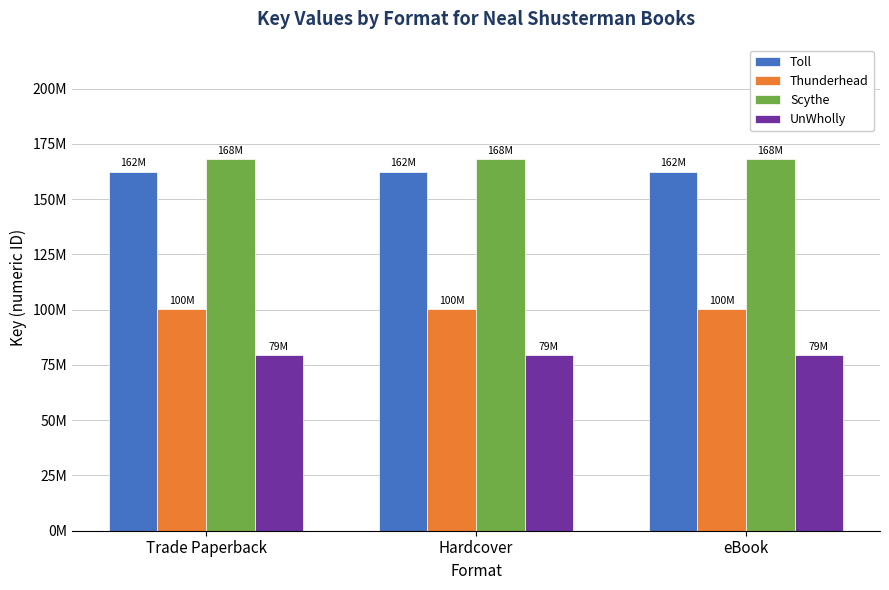

What are all the series names shown in the legend?

Toll, Thunderhead, Scythe, UnWholly